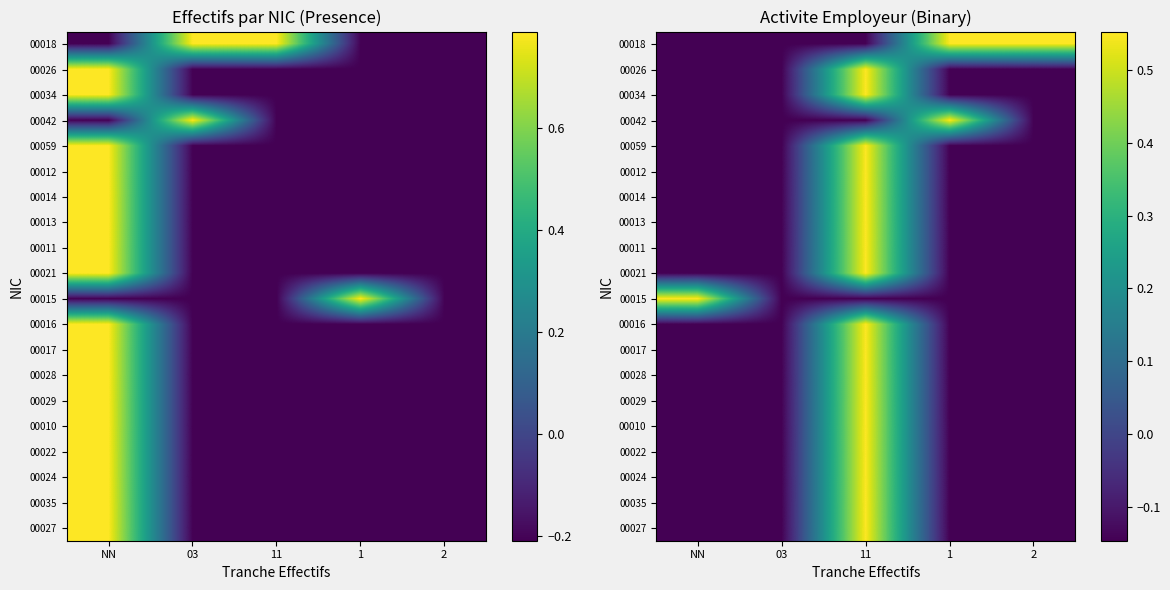

The value of 00022 at NN is -0.1. True or false?

True